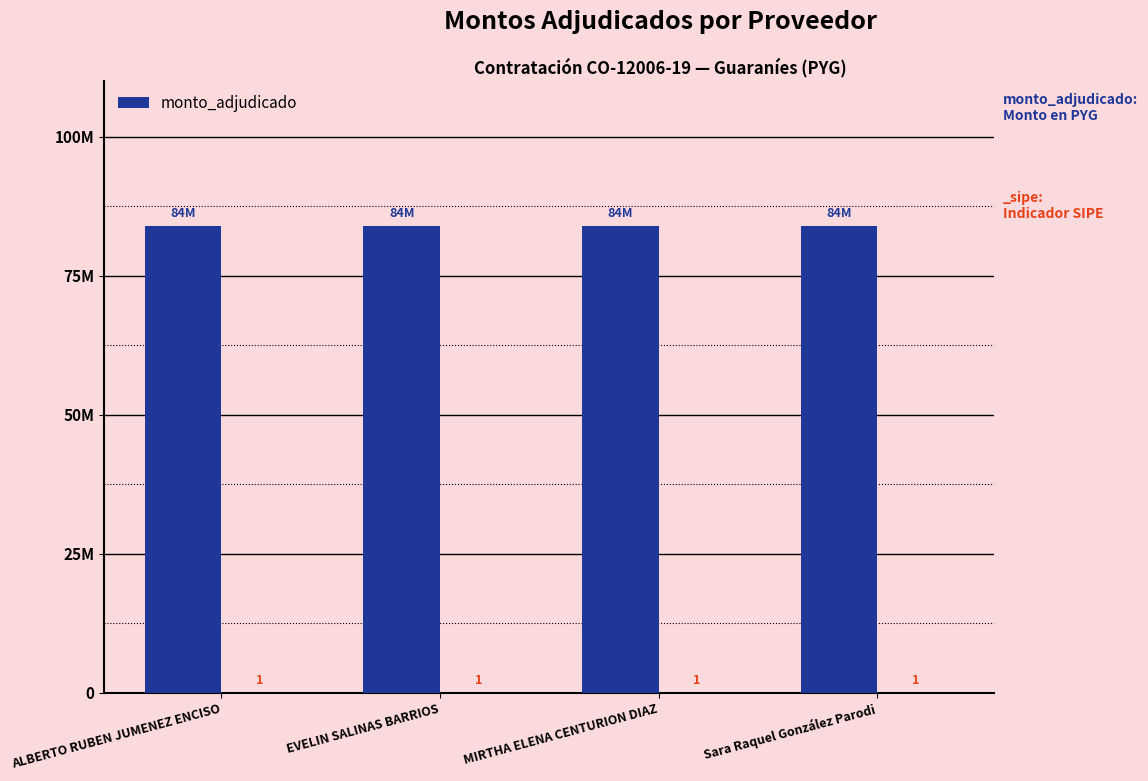

Reading right to left, transcribe all the data shown in this chart.

monto_adjudicado: Sara Raquel González Parodi=84000000	MIRTHA ELENA CENTURION DIAZ=84000000	EVELIN SALINAS BARRIOS=84000000	ALBERTO RUBEN JUMENEZ ENCISO=84000000
_sipe: Sara Raquel González Parodi=1	MIRTHA ELENA CENTURION DIAZ=1	EVELIN SALINAS BARRIOS=1	ALBERTO RUBEN JUMENEZ ENCISO=1